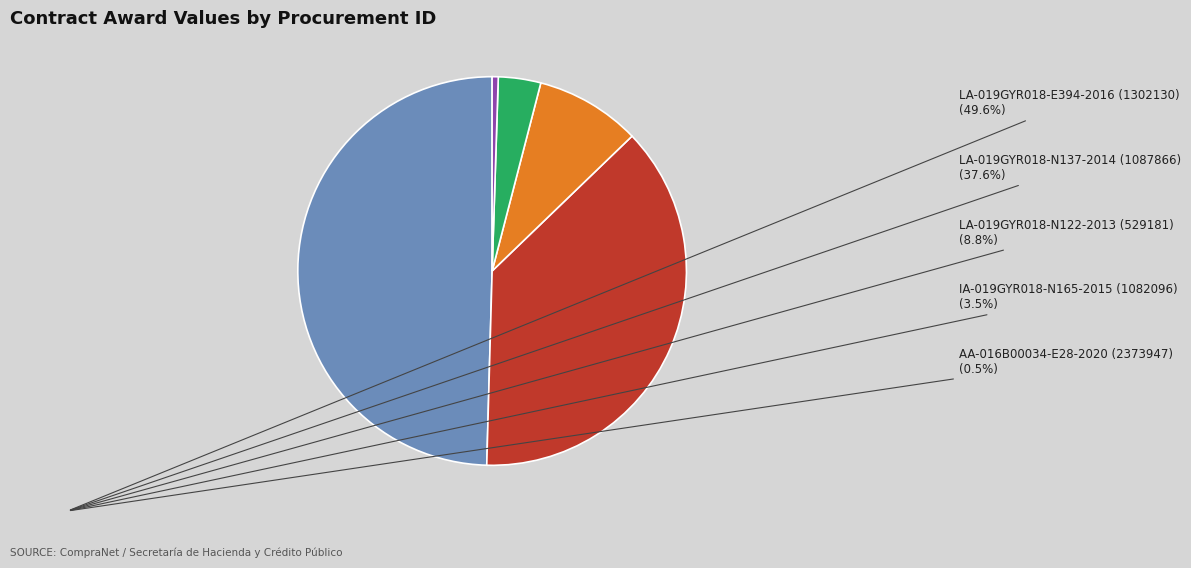

Which category has the biggest portion of the pie?

LA-019GYR018-E394-2016 (1302130)